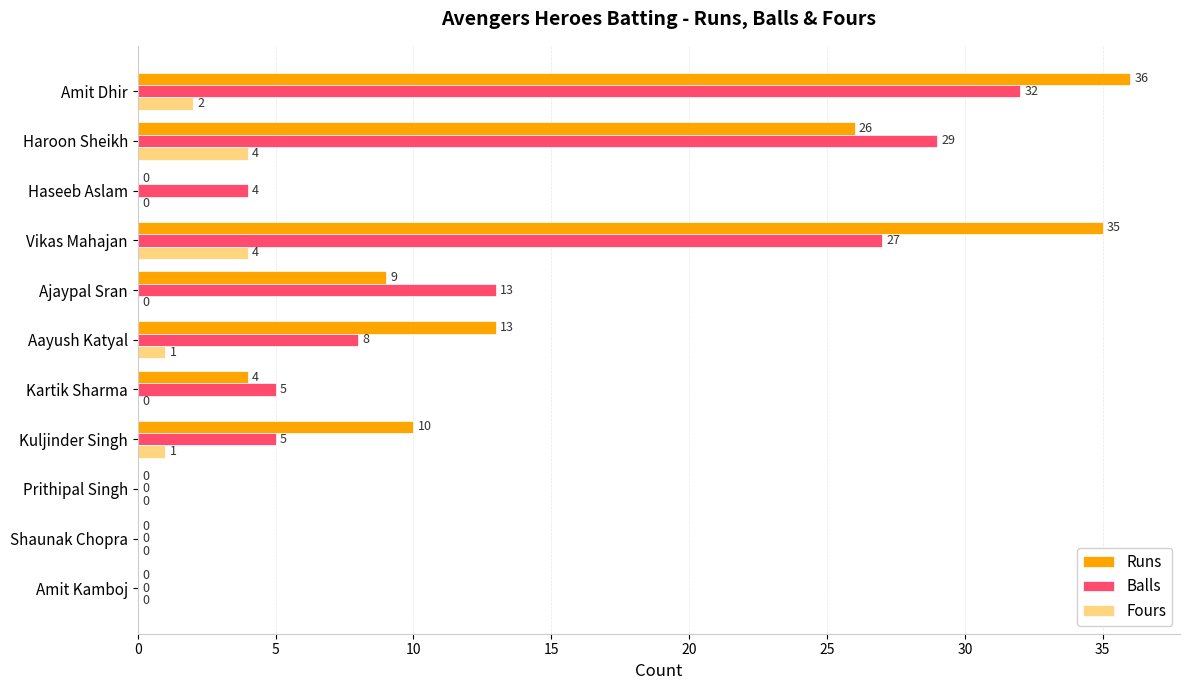

Is it true that Balls equals 8 at Kartik Sharma?

False